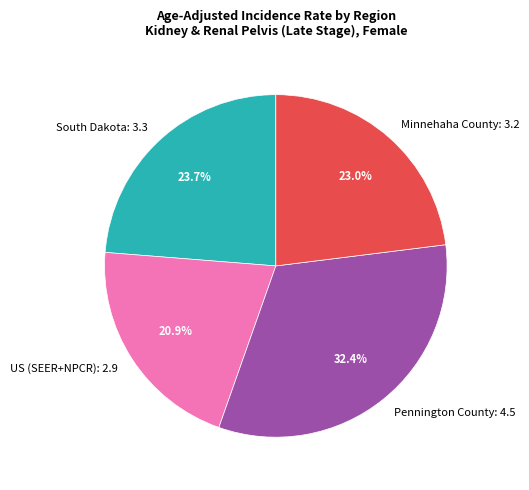

Is Pennington County the majority of the pie?

No